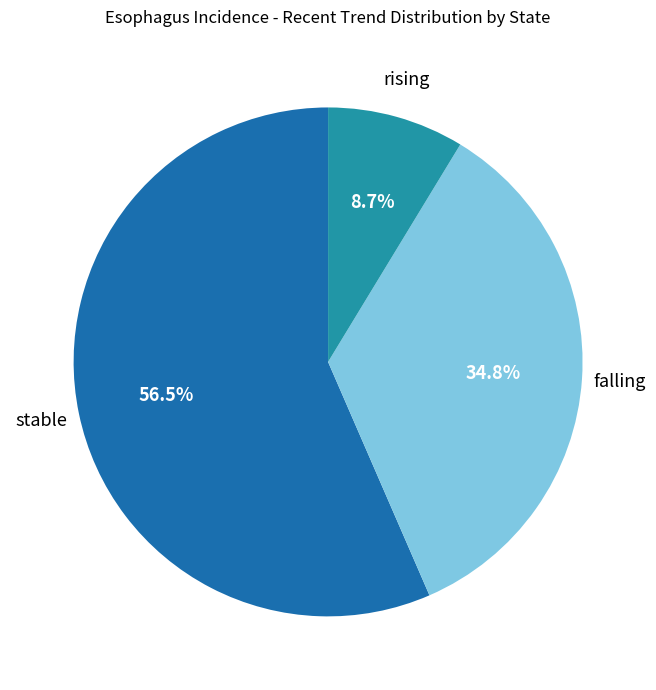

How many segments does this pie chart have?

3